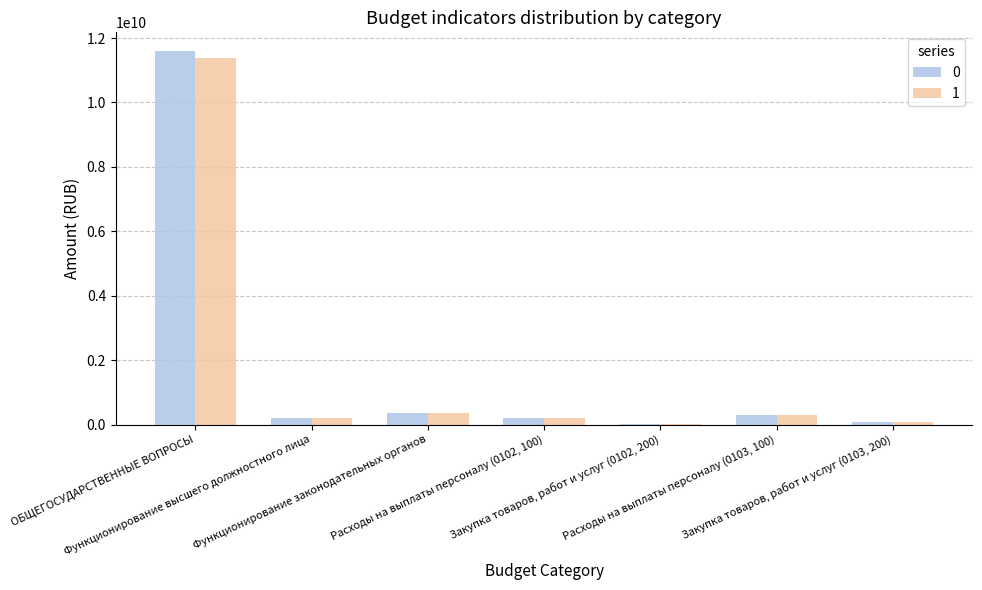

What is the maximum value shown in the chart?

11596457350.5